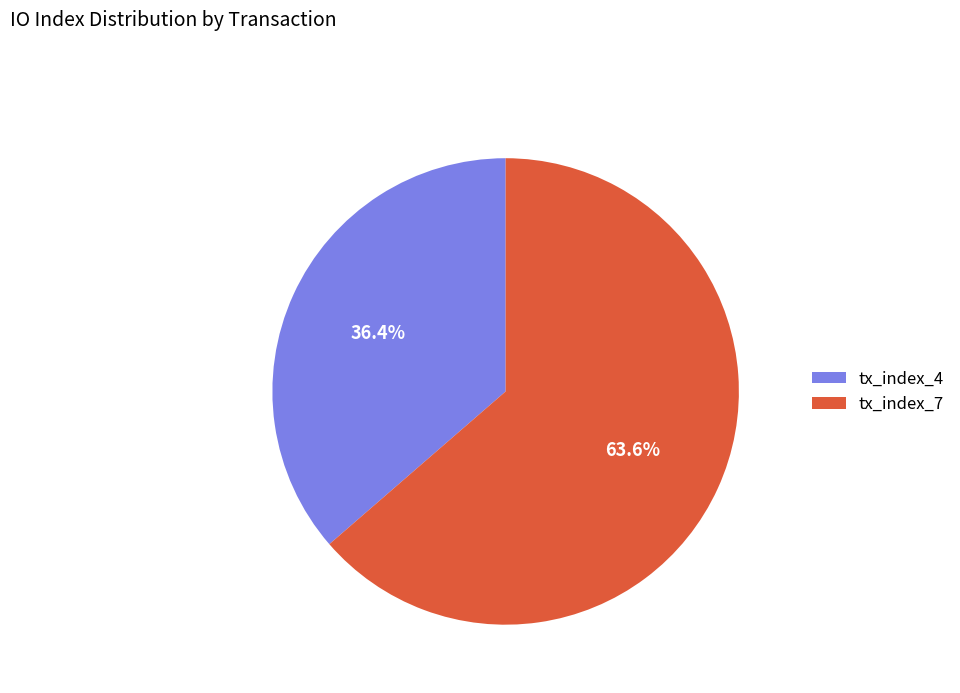

What is the smallest slice in the pie chart?

tx_index_4